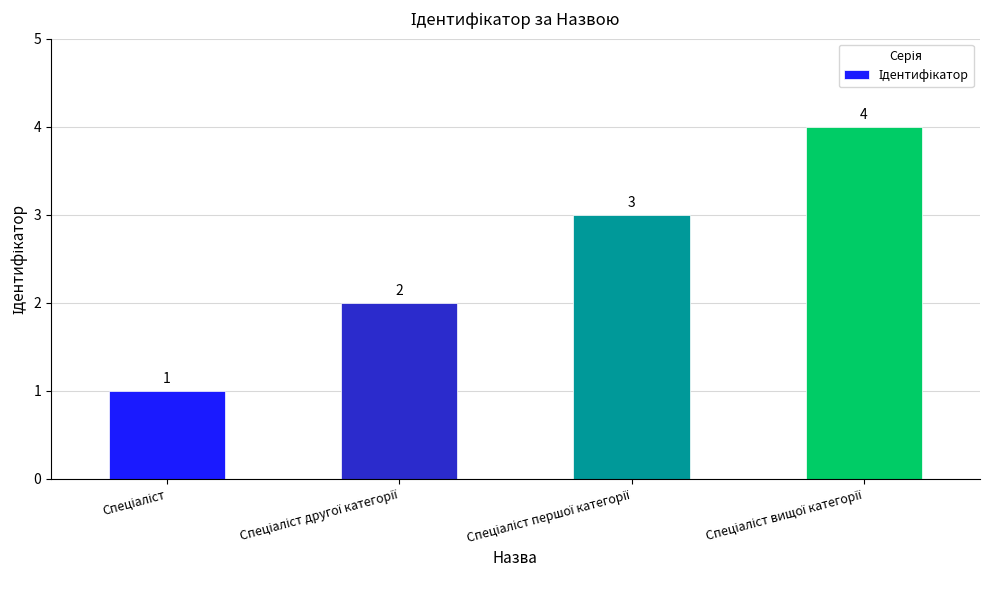

Does the chart contain any negative values?

No